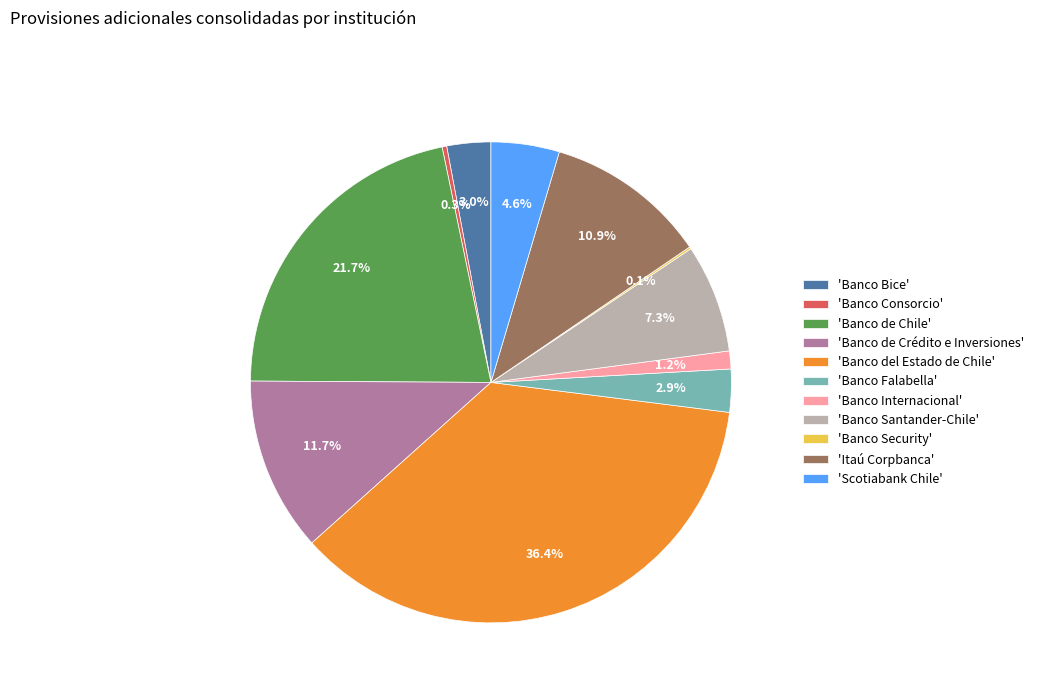

What is the largest slice in the pie chart?

'Banco del Estado de Chile'